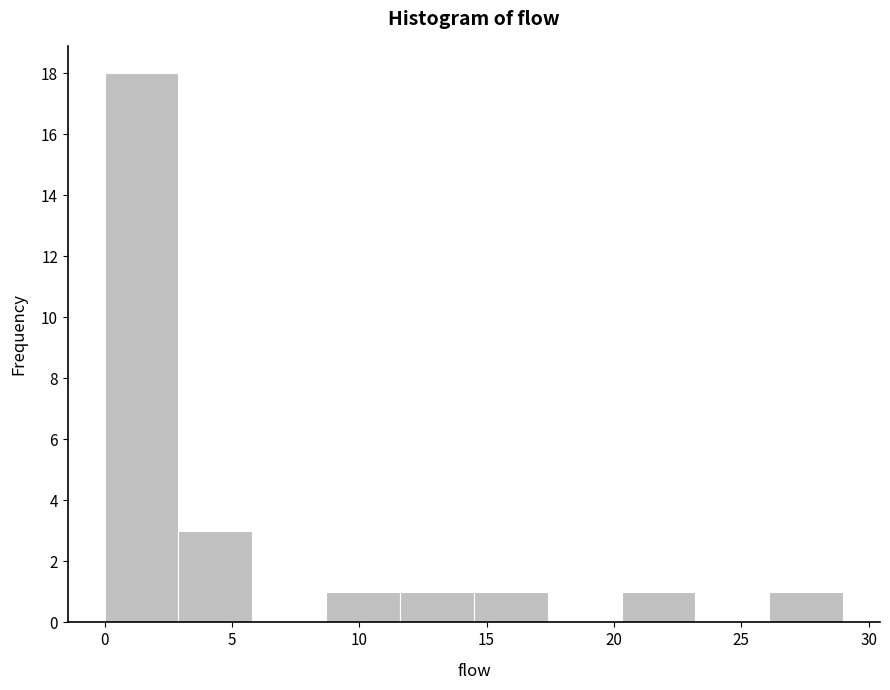

Over which range of the x-axis is the bar tallest?

0.0 to 2.9